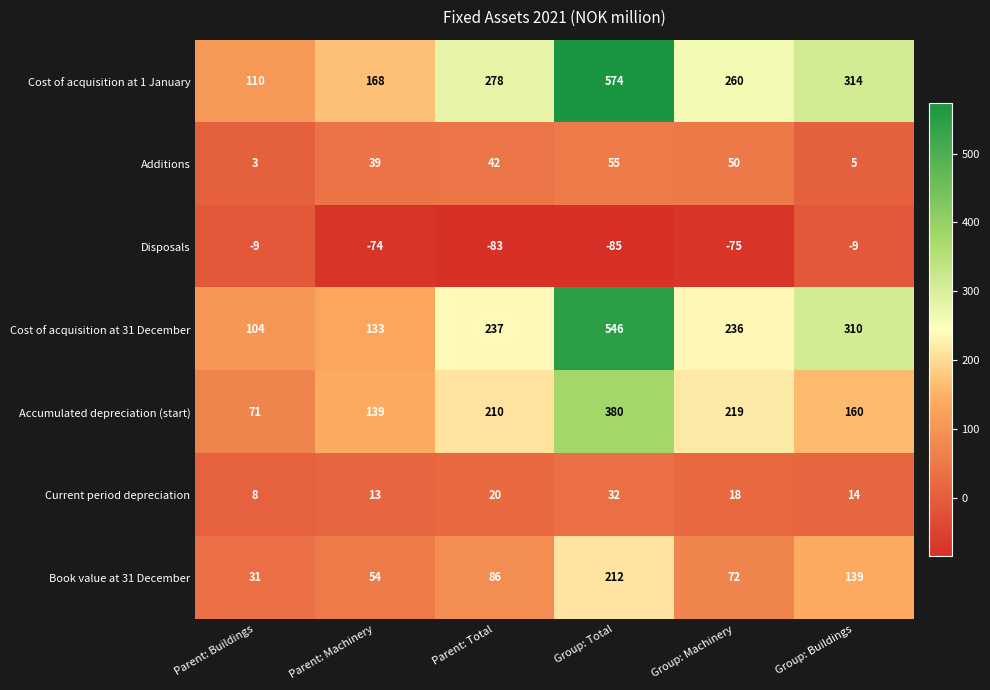

What is the smallest value displayed?

-85